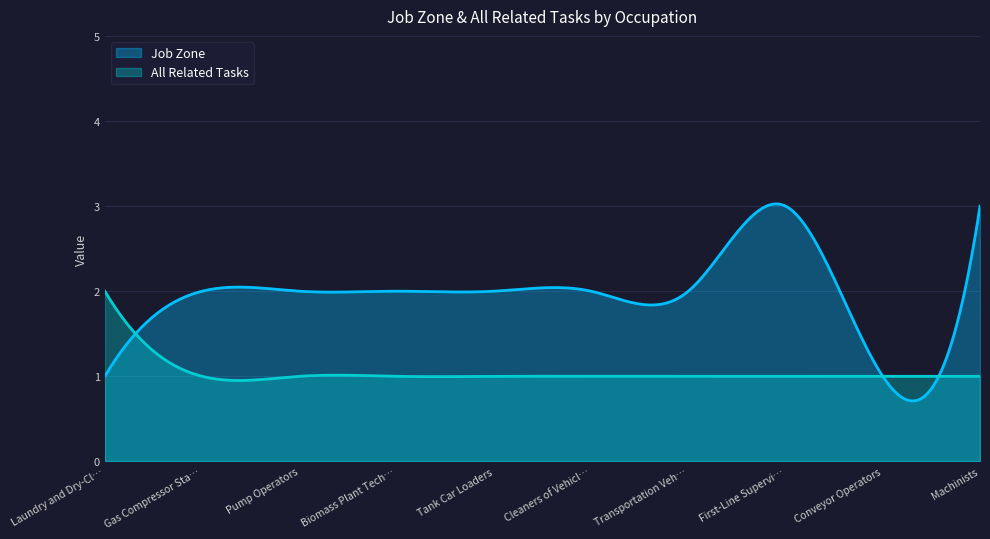

What is the label of the 2nd point from the right?

Conveyor Operators